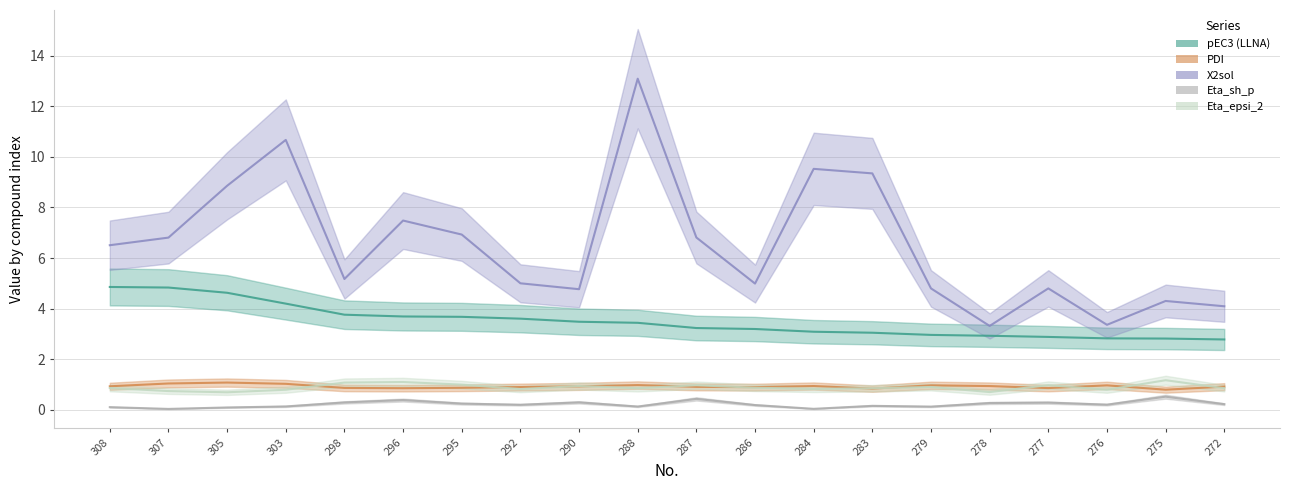

What are all the series names shown in the legend?

pEC3 (LLNA), PDI, X2sol, Eta_sh_p, Eta_epsi_2